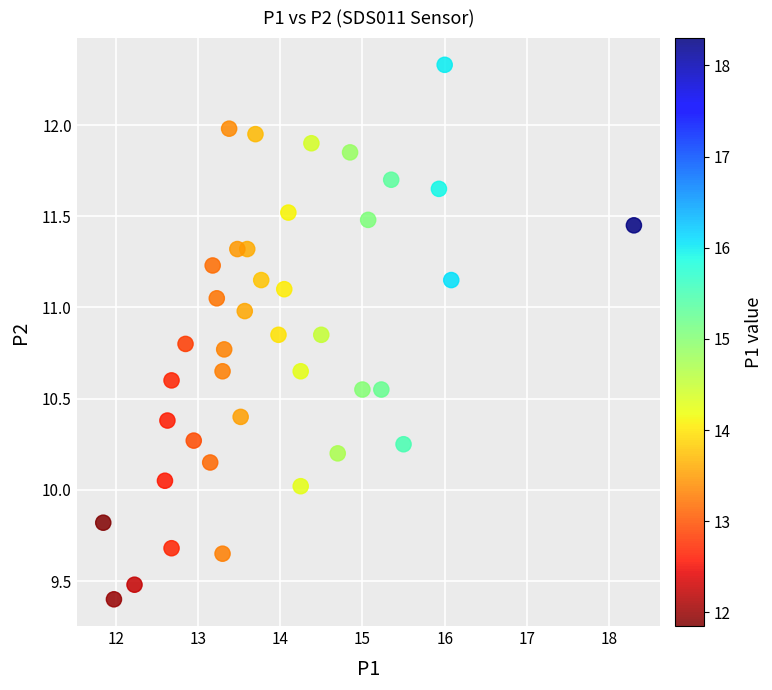

What is the range of Y values (max minus min)?

2.9